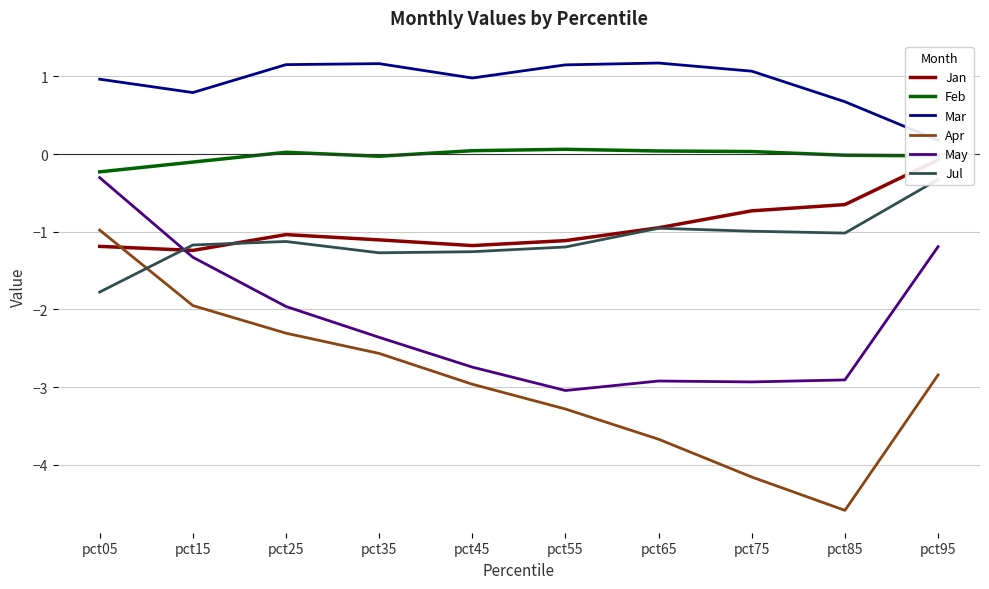

Reading left to right, transcribe all the data shown in this chart.

Jan: -1.2	-1.2	-1.0	-1.1	-1.2	-1.1	-0.9	-0.7	-0.6	-0.1
Feb: -0.2	-0.1	0.0	-0.0	0.0	0.1	0.0	0.0	-0.0	-0.0
Mar: 1.0	0.8	1.2	1.2	1.0	1.1	1.2	1.1	0.7	0.2
Apr: -1.0	-1.9	-2.3	-2.6	-3.0	-3.3	-3.7	-4.2	-4.6	-2.8
May: -0.3	-1.3	-2.0	-2.4	-2.7	-3.0	-2.9	-2.9	-2.9	-1.2
Jul: -1.8	-1.2	-1.1	-1.3	-1.3	-1.2	-1.0	-1.0	-1.0	-0.3